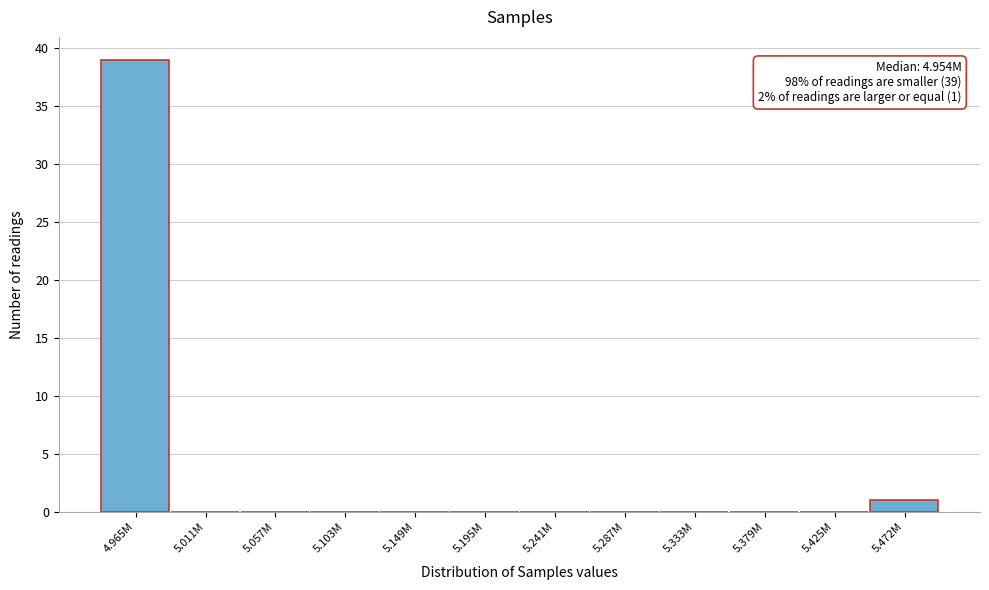

Reading left to right, what are all the values shown in this chart?

4.965M=39	5.011M=0	5.057M=0	5.103M=0	5.149M=0	5.195M=0	5.241M=0	5.287M=0	5.333M=0	5.379M=0	5.425M=0	5.472M=1